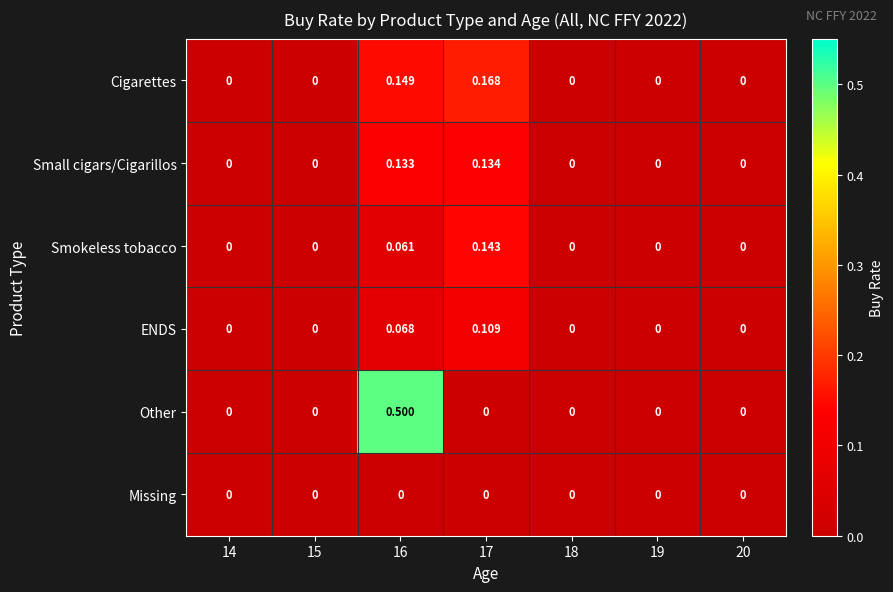

Which series has the widest spread of values?

Other